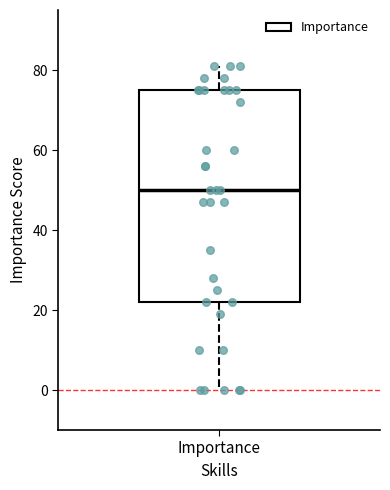

Where does the upper whisker of the box for Importance end on the y-axis? The values are not printed on the chart, so give them approximately, as read against the axis.

82